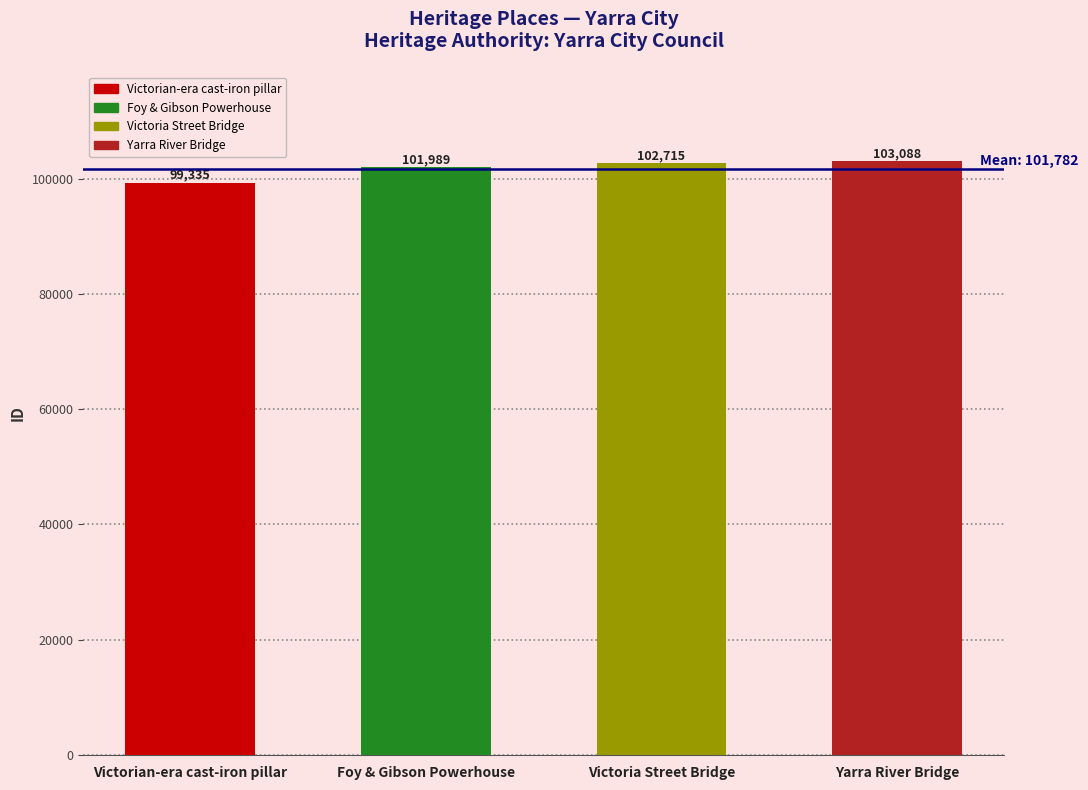

List the labels in order of value, largest first.

Yarra River Bridge, Victoria Street Bridge, Foy & Gibson Powerhouse, Victorian-era cast-iron pillar